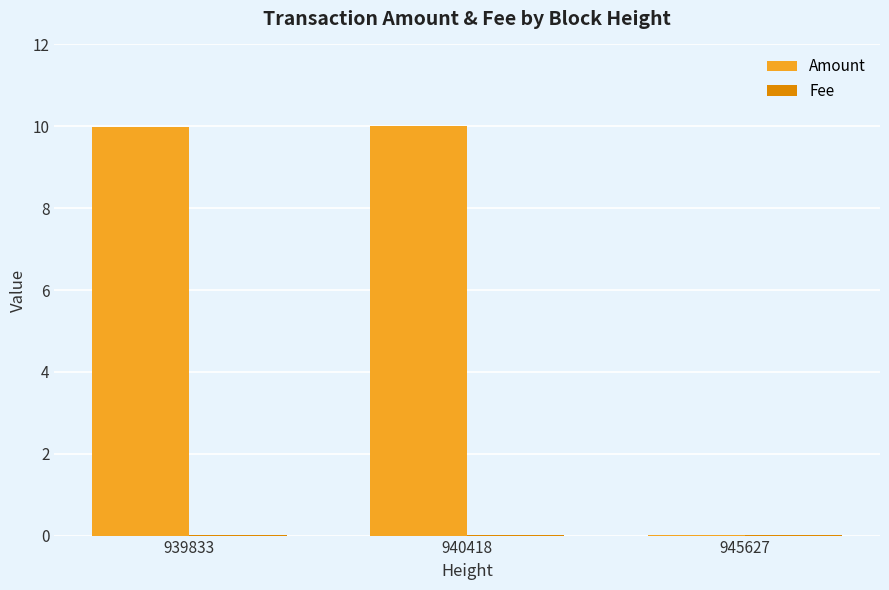

Between 940418 and 945627, which series saw the biggest shift?

Amount